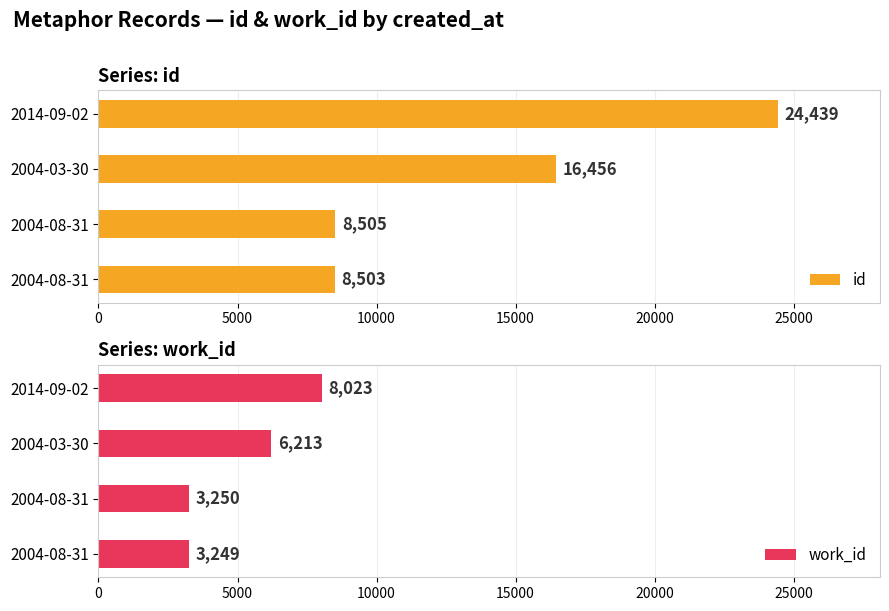

What is the sum of the work_id values at 0 and 5000?

6499